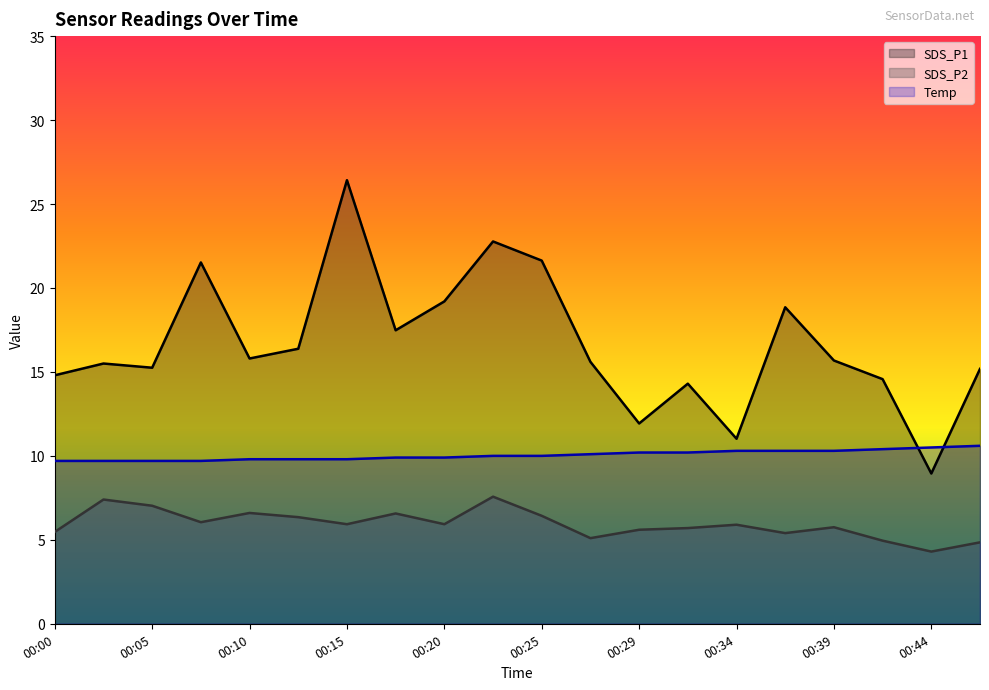

Is it true that SDS_P2 equals 5.4 at 00:37?

True